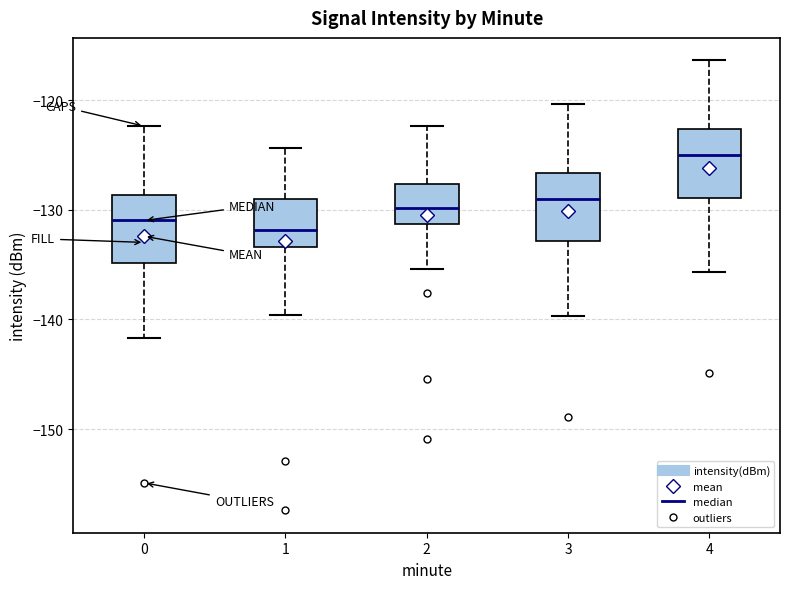

Reading left to right, read every box against the y-axis: the position of its median line, the range the box covers, and the ends of its whiskers. The values are not printed on the chart, so give them approximately, as read against the axis.

0: median -131, box -135 to -129, whiskers -142 to -122
1: median -132, box -133 to -129, whiskers -140 to -124
2: median -130, box -131 to -128, whiskers -135 to -122
3: median -129, box -133 to -127, whiskers -140 to -120
4: median -125, box -129 to -123, whiskers -136 to -116